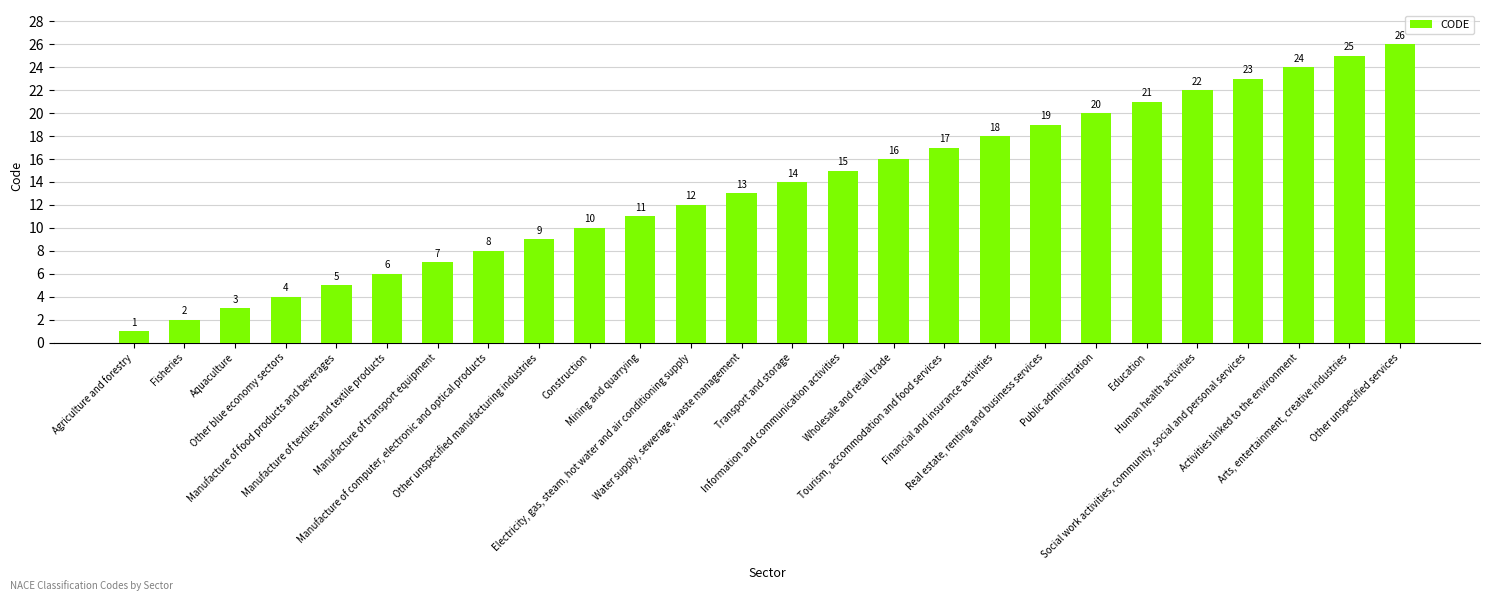

What is the label of the 26th bar from the left?

Other unspecified services